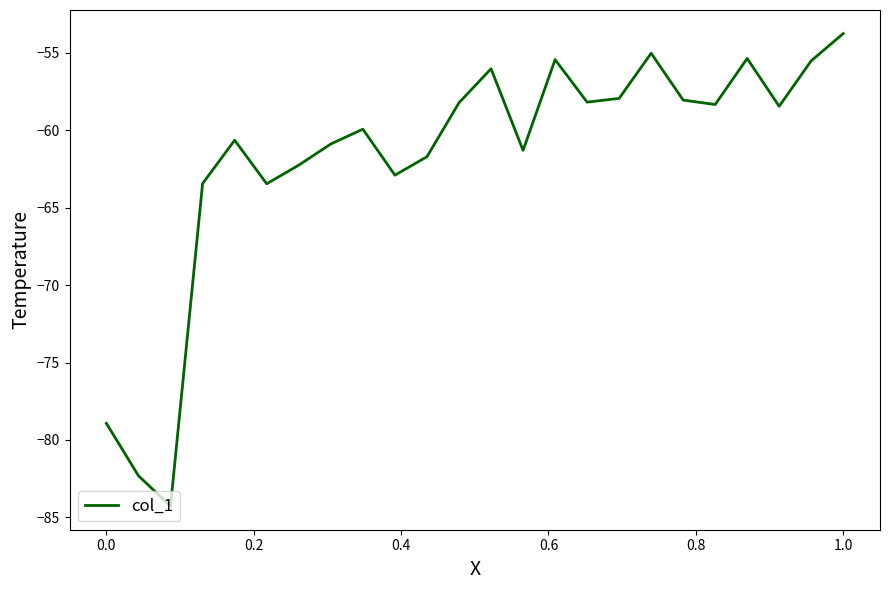

What is the difference between the maximum and minimum values?

30.5